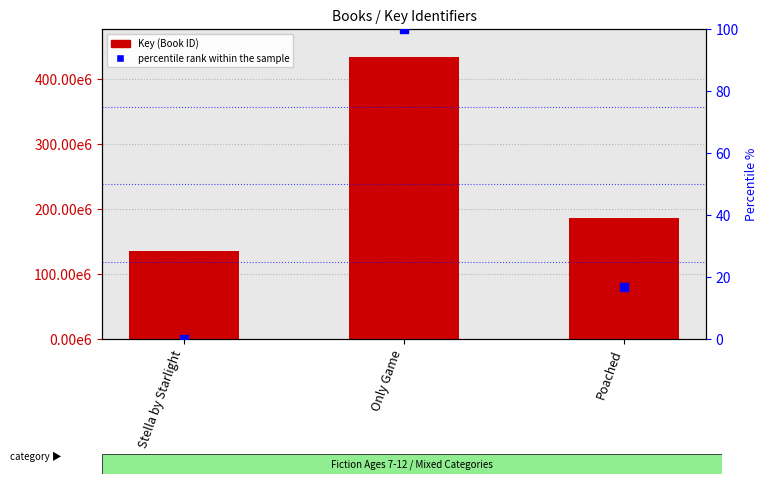

What is the total value across all series at Only Game?

434097245.0